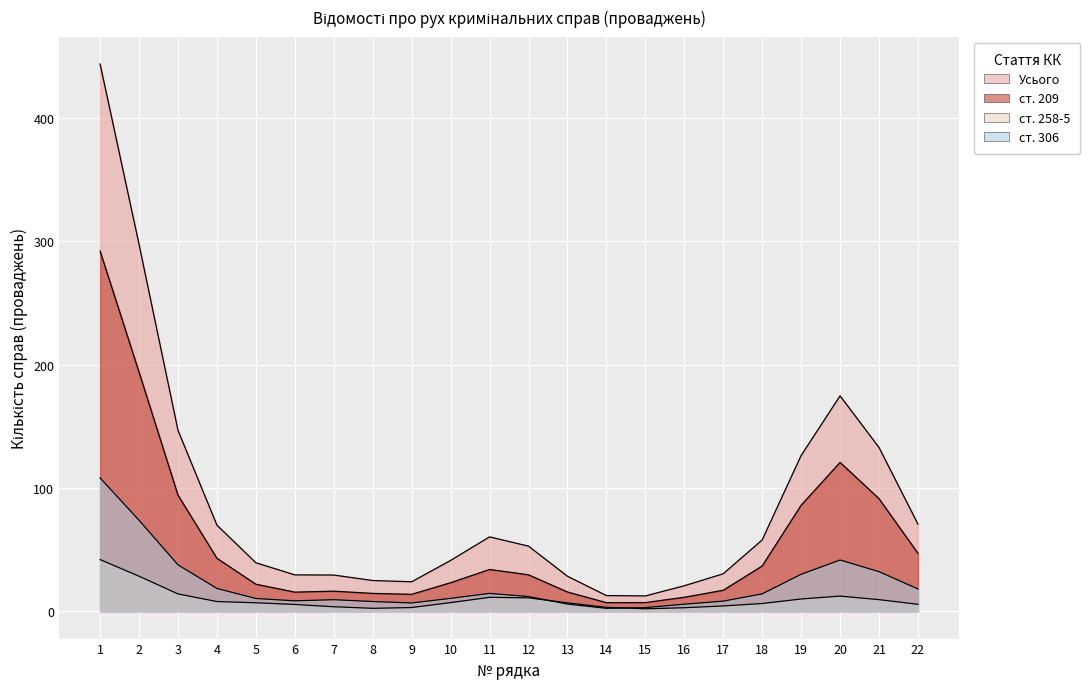

True or false: ст. 209 and Усього intersect in this chart.

False